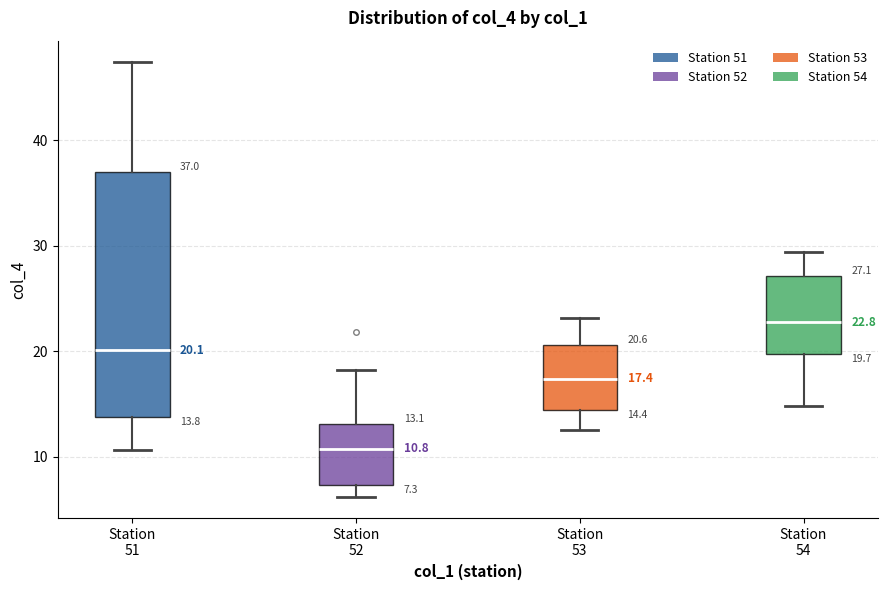

Comparing the boxes themselves (not the whiskers), which one is the tallest?

Station 51